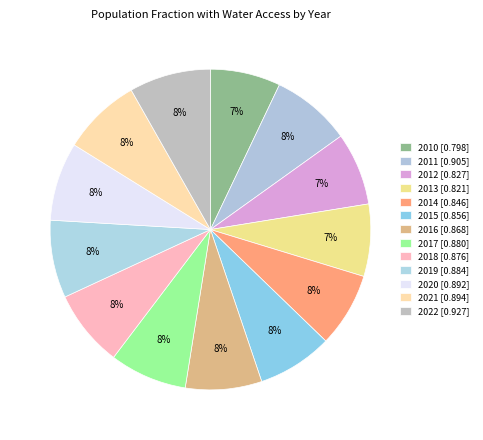

Which slice is the smallest?

2010